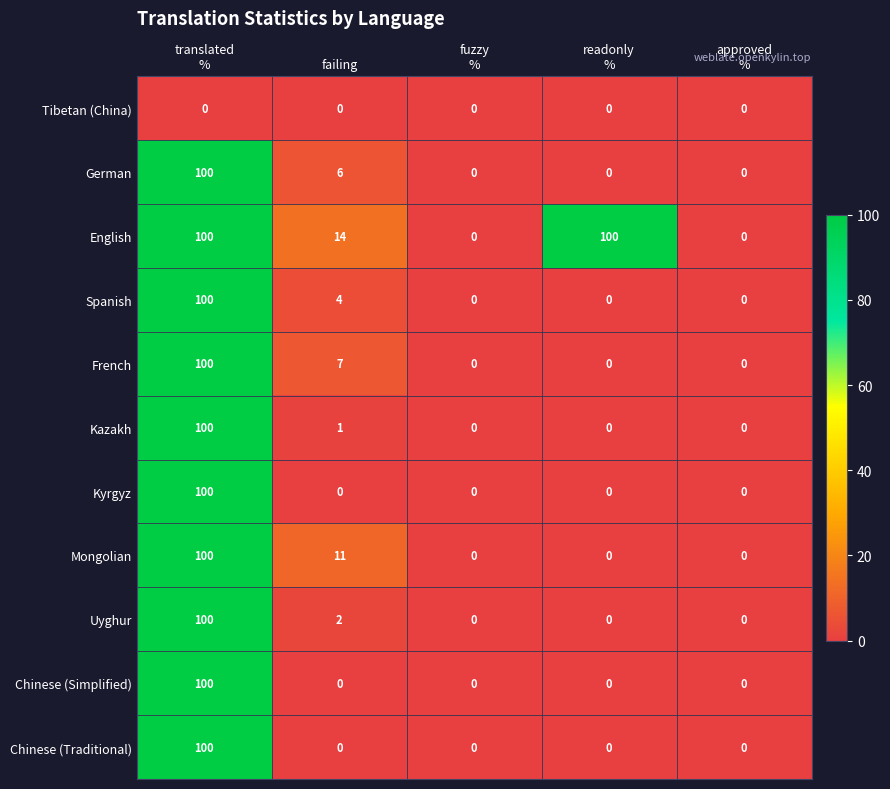

What is the maximum value for German?

100